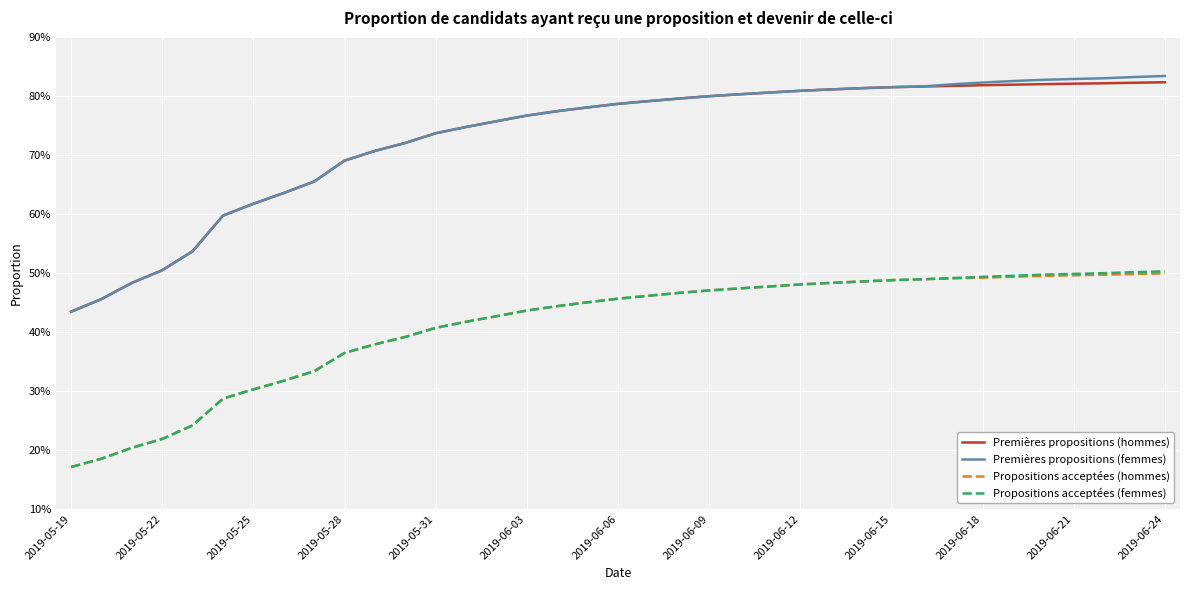

Does the chart display data point markers on the line(s)?

No